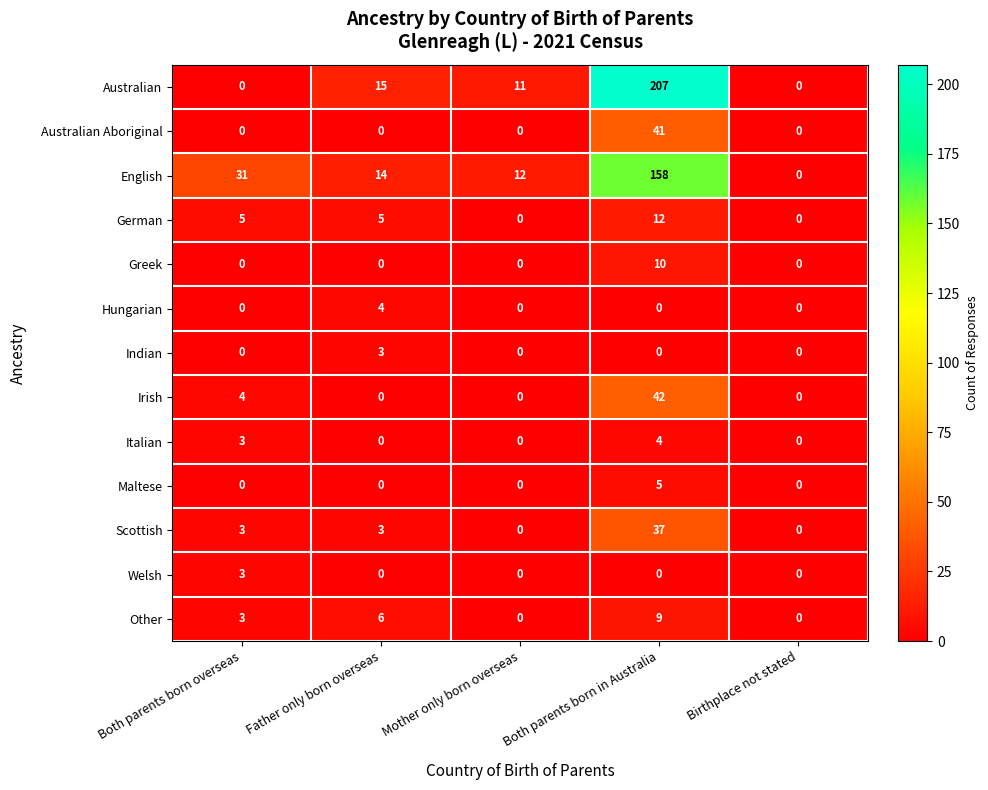

Which series has the largest total across all categories?

Australian